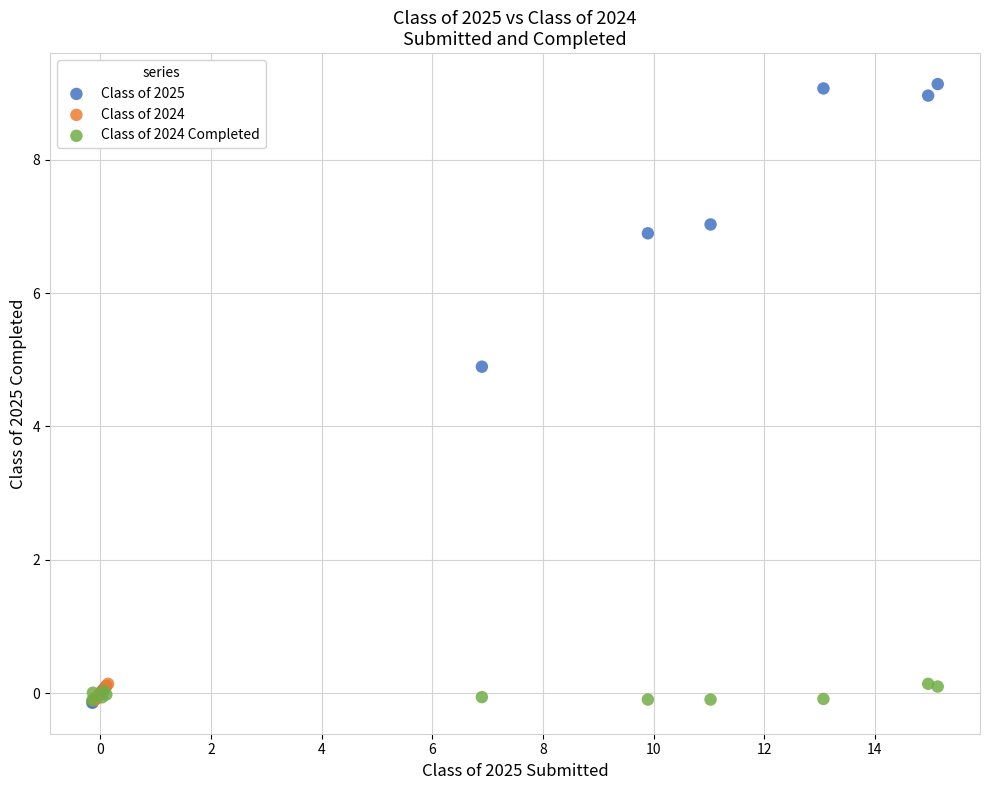

Which series contains the highest Y value?

Class of 2025